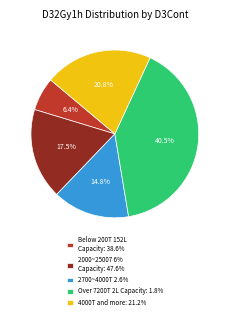

What percentage do 4000T and more: 21.2% and Over 7200T 2L Capacity: 1.8% together represent?

61.3%